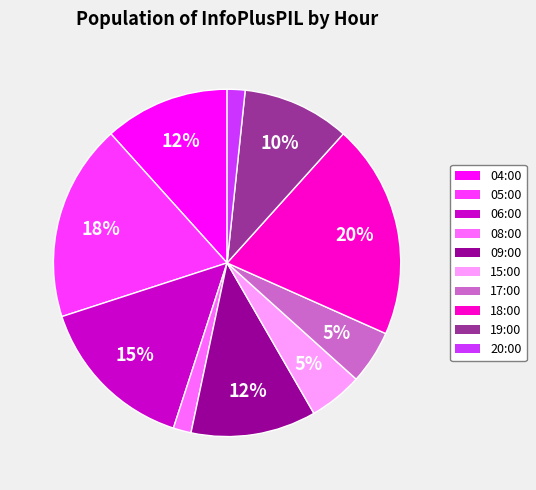

To the nearest percent, what portion does 17:00 represent?

5%